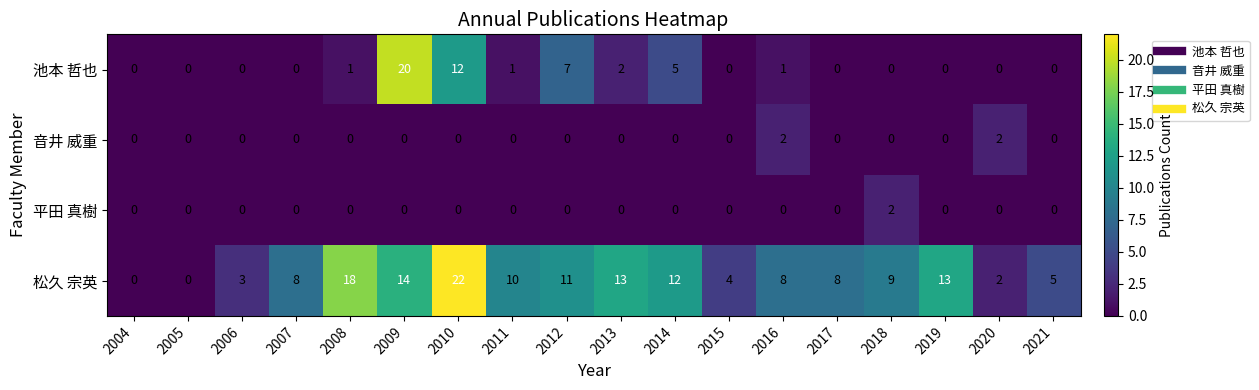

Between 2011 and 2021, which series saw the biggest shift?

松久 宗英